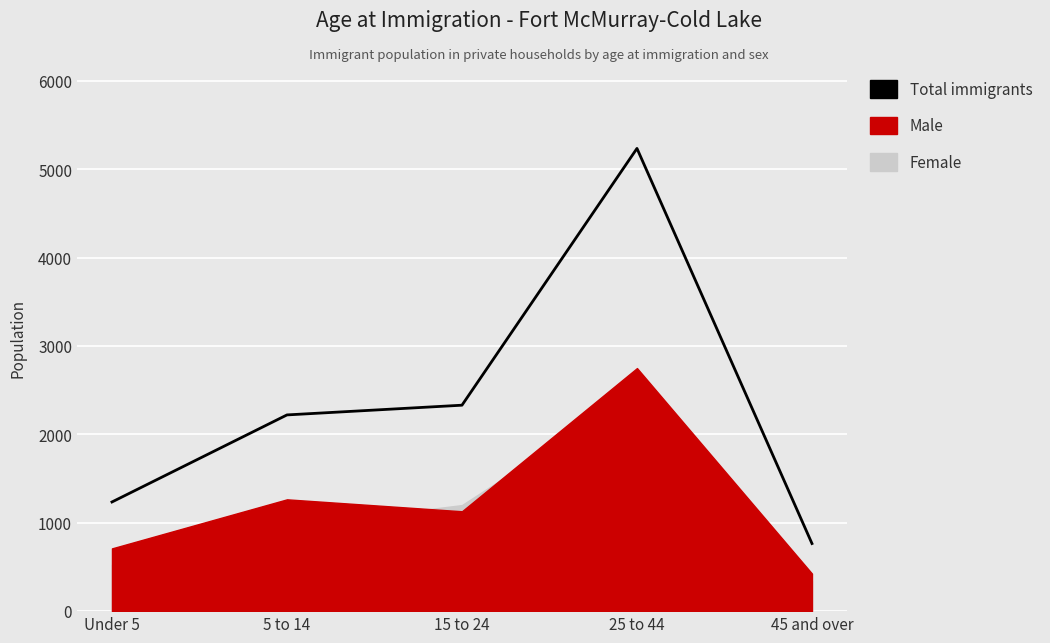

At which category does the data reach its first local peak?

25 to 44